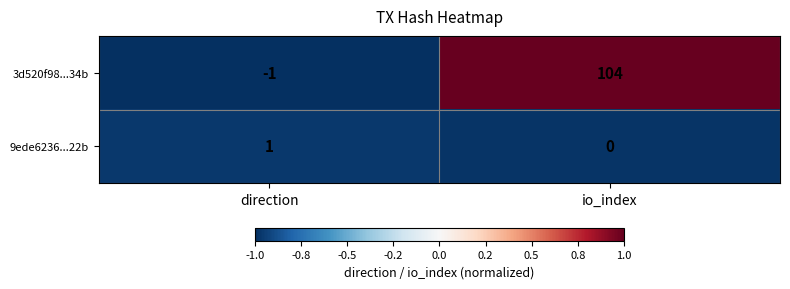

At how many categories does at least one series exceed 0?

2